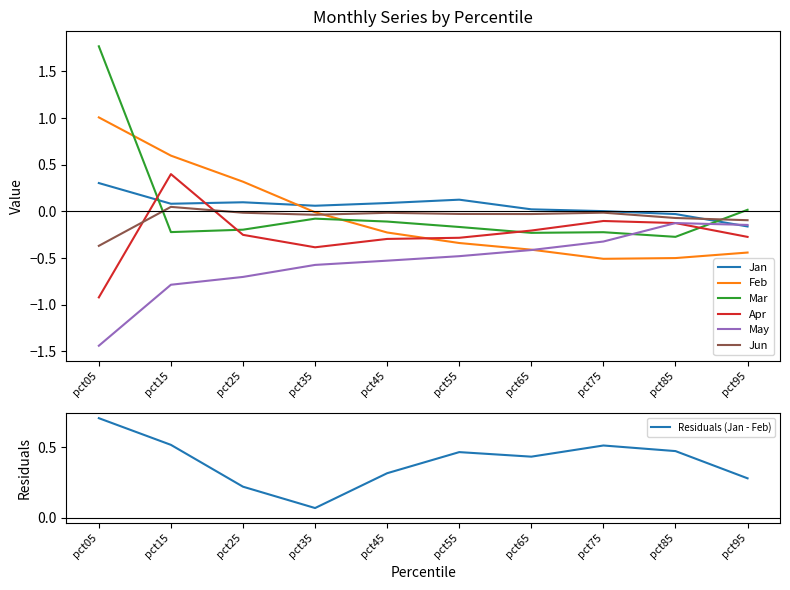

True or false: May and Jan intersect in this chart.

True